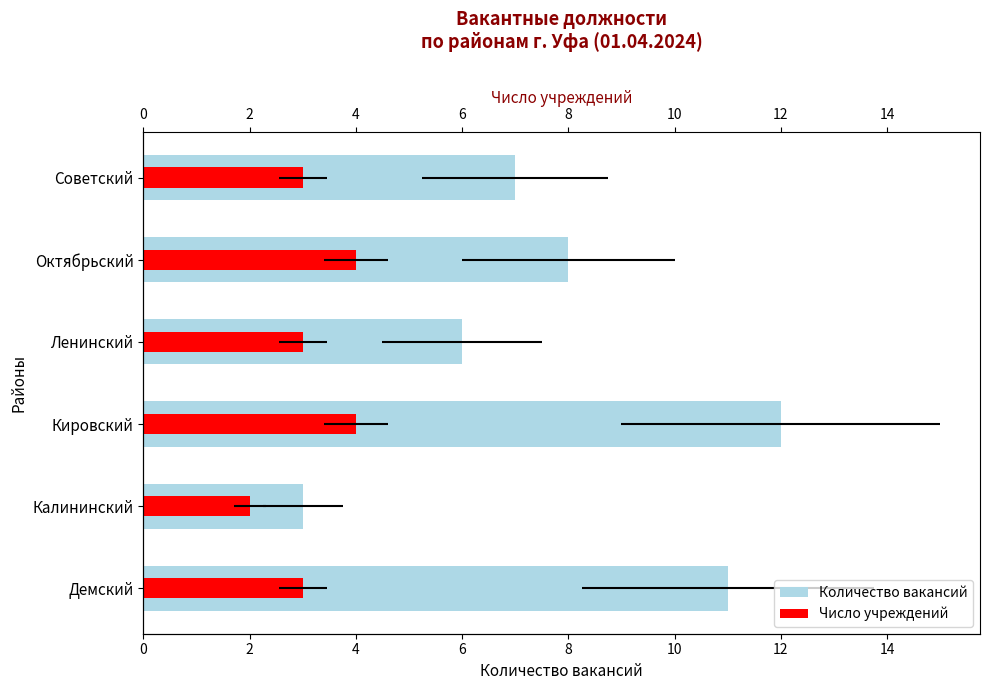

Which series has the widest spread of values?

Количество вакансий